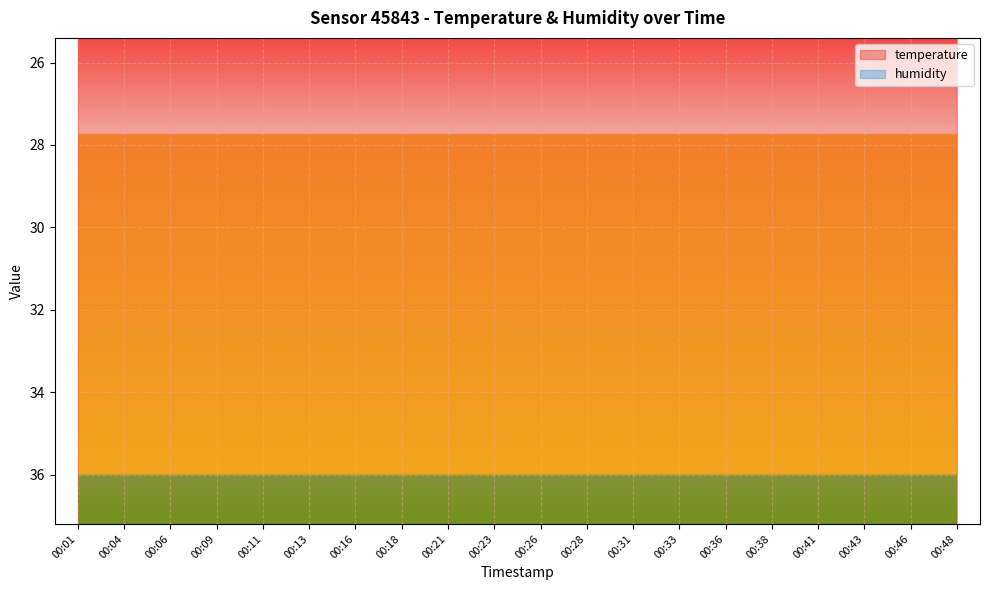

Reading left to right, transcribe all the data shown in this chart.

temperature: 24.9	24.9	24.8	24.8	24.8	24.8	24.7	24.7	24.7	24.7	24.7	24.6	24.6	24.6	24.6	24.5	24.5	24.5	24.5	24.5
humidity: 37.7	37.7	37.7	37.7	37.7	37.8	37.7	37.7	37.8	37.8	37.9	37.8	37.8	37.8	37.8	37.8	37.8	37.9	37.9	37.9